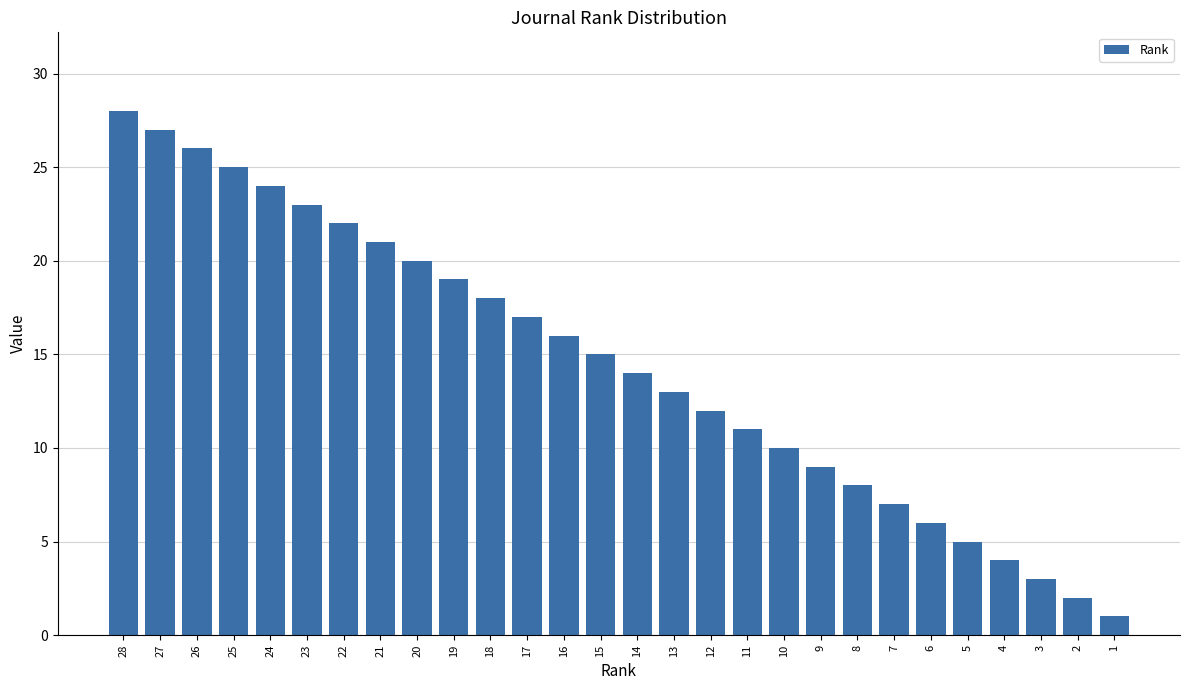

Reading right to left, list all the values displayed in this chart.

1	2	3	4	5	6	7	8	9	10	11	12	13	14	15	16	17	18	19	20	21	22	23	24	25	26	27	28